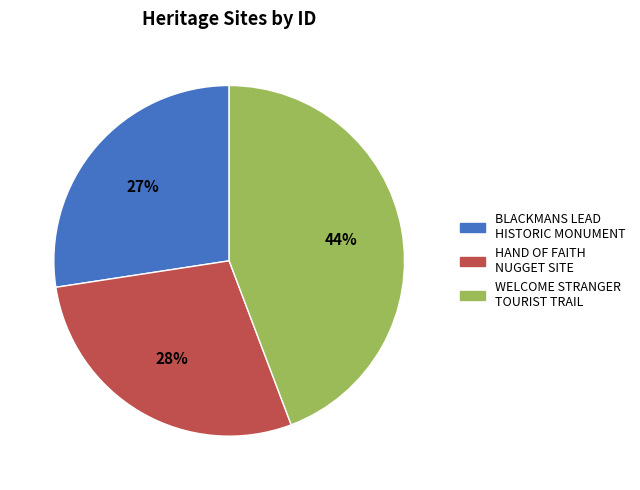

To the nearest percent, what is the combined percentage of BLACKMANS LEAD HISTORIC MONUMENT and HAND OF FAITH NUGGET SITE?

56%